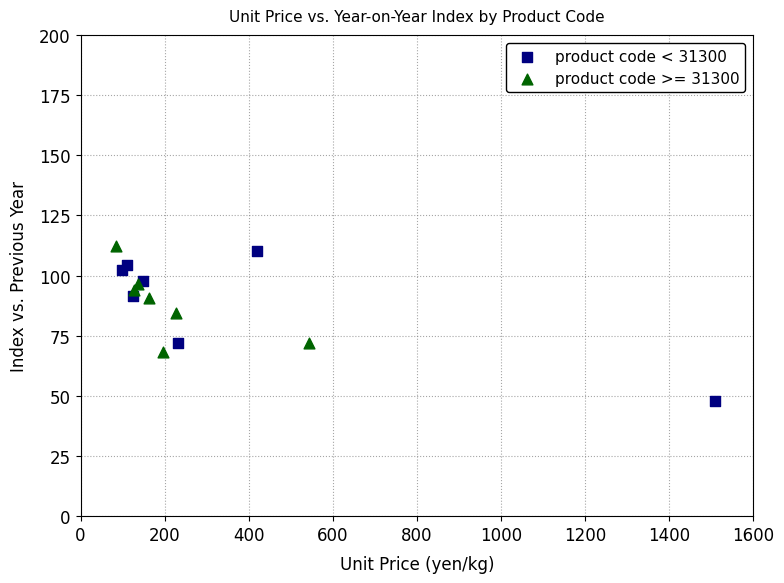

Which series contains the lowest Y value?

product code < 31300